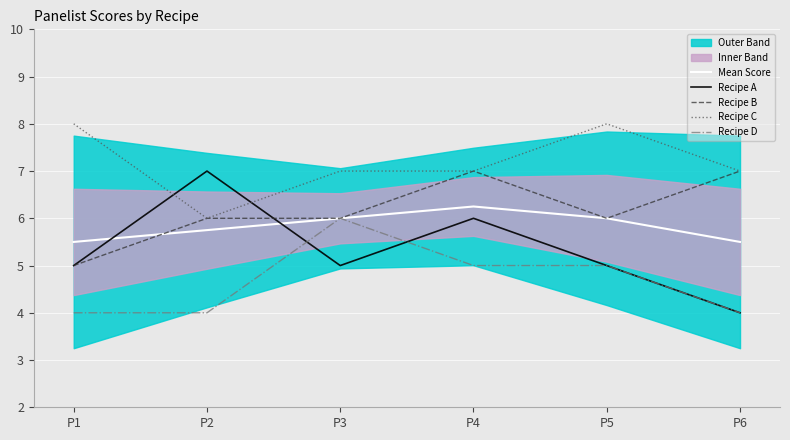

What is the sum of the Mean Score values at P4 and P1?

11.8